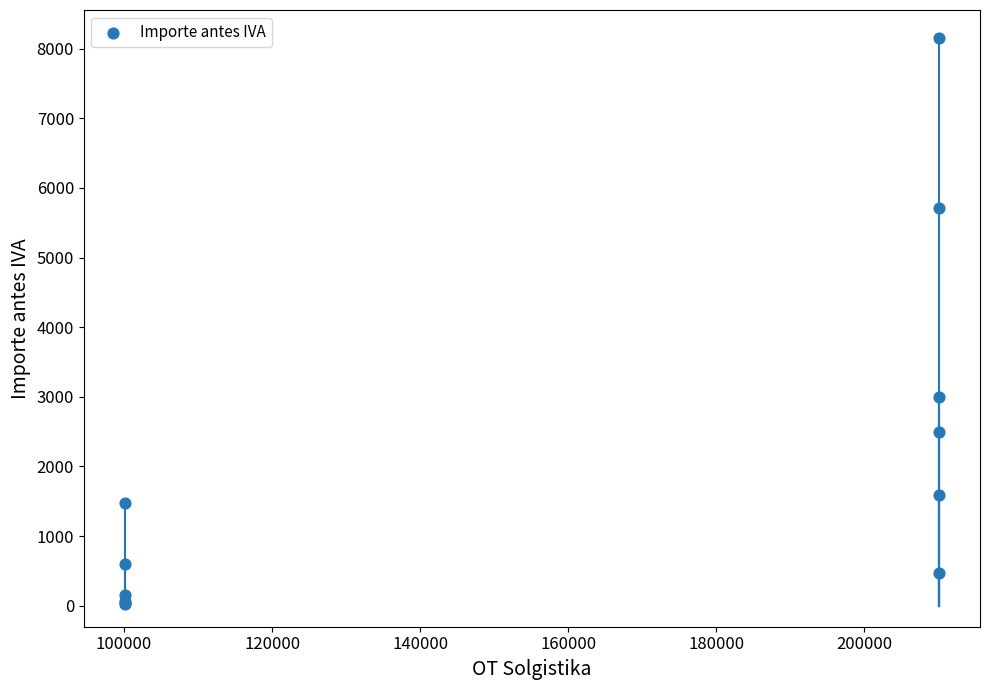

What Y value in the scatter plot is closest to 4086?

3000.0